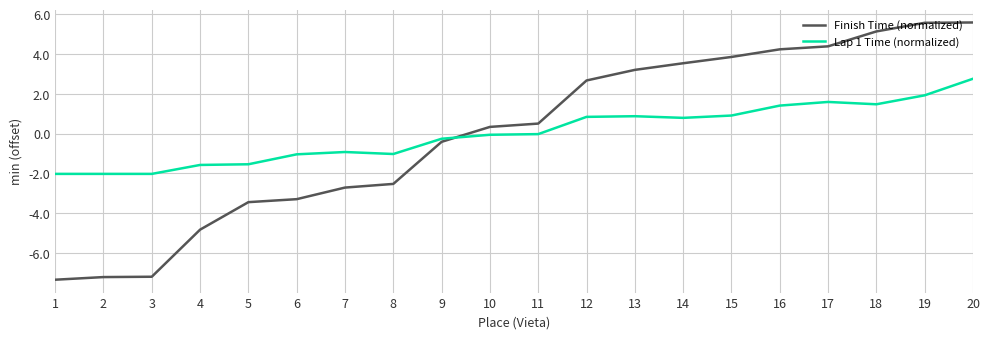

Is it true that Finish Time (normalized) equals 5.1 at 18?

True